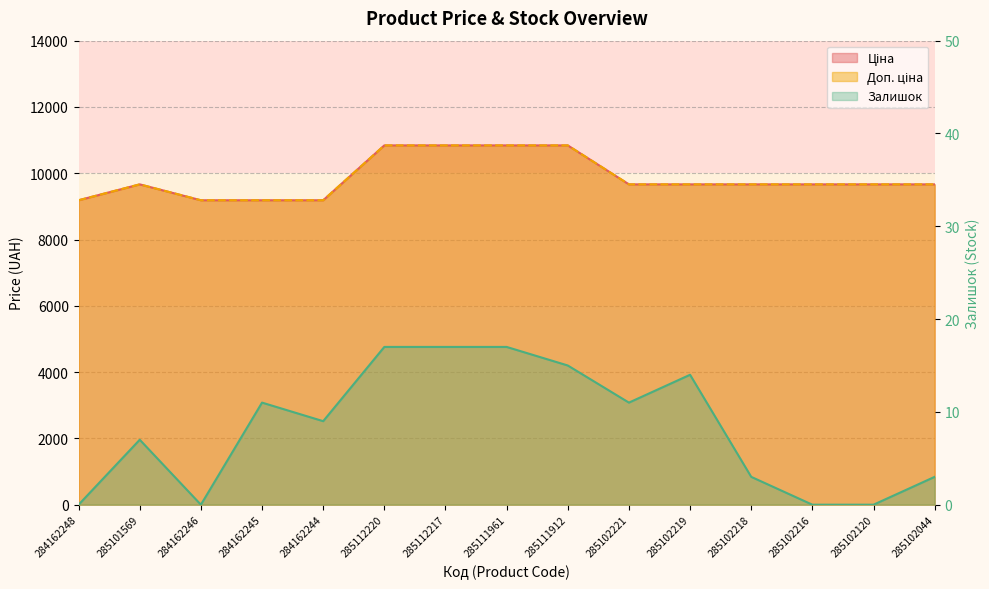

Reading left to right, list all the values displayed in this chart.

Ціна: 9185.1	9664.7	9185.1	9185.1	9185.1	10840.1	10840.1	10840.1	10840.1	9664.7	9664.7	9664.7	9664.7	9664.7	9664.7
Доп. ціна: 9185.1	9664.7	9185.1	9185.1	9185.1	10840.1	10840.1	10840.1	10840.1	9664.7	9664.7	9664.7	9664.7	9664.7	9664.7
Залишок: 0.0	7.0	0.0	11.0	9.0	17.0	17.0	17.0	15.0	11.0	14.0	3.0	0.0	0.0	3.0